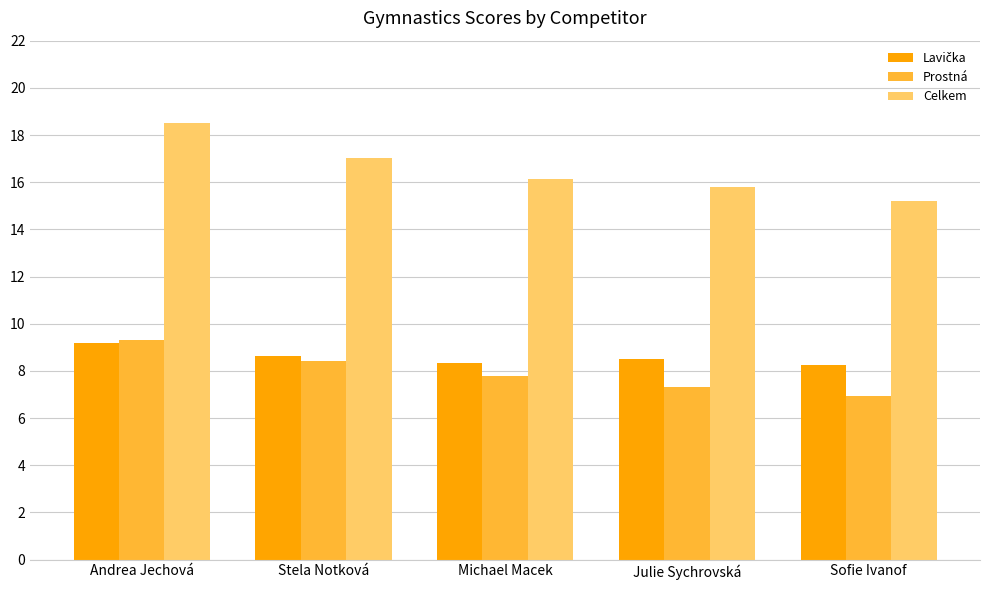

Which series has the largest total across all categories?

Celkem